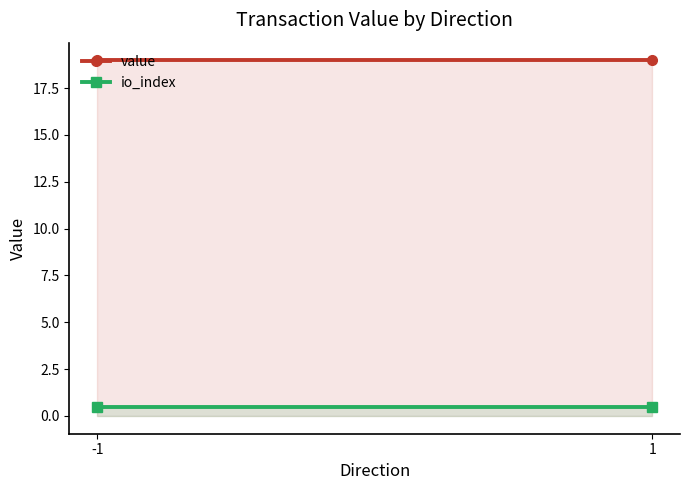

Which series has the largest range (max minus min)?

value